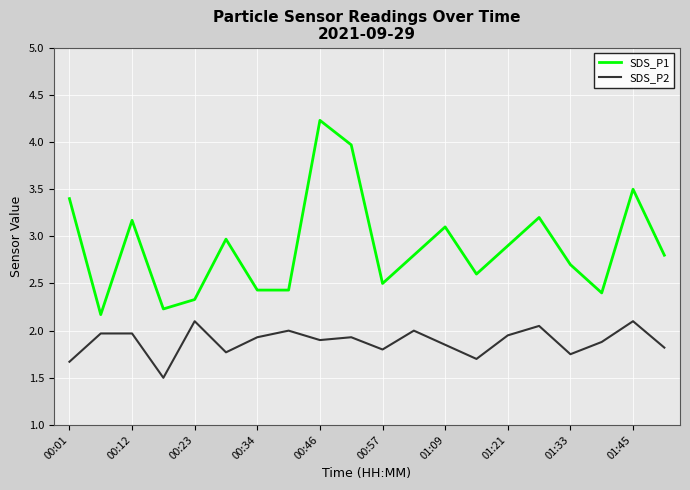

Which series has the widest spread of values?

SDS_P1